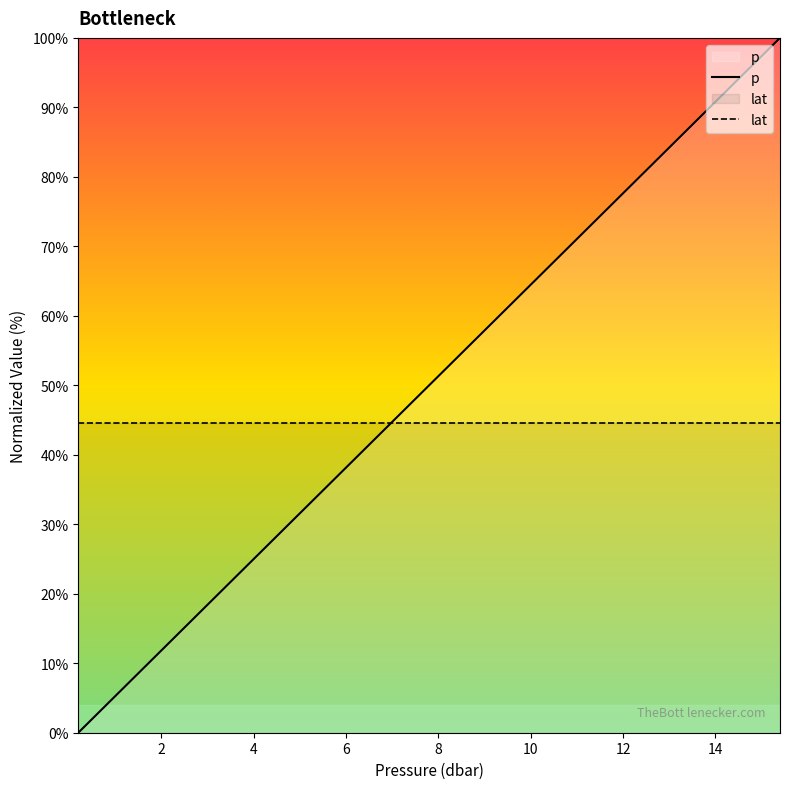

True or false: lat and p cross at least once.

True